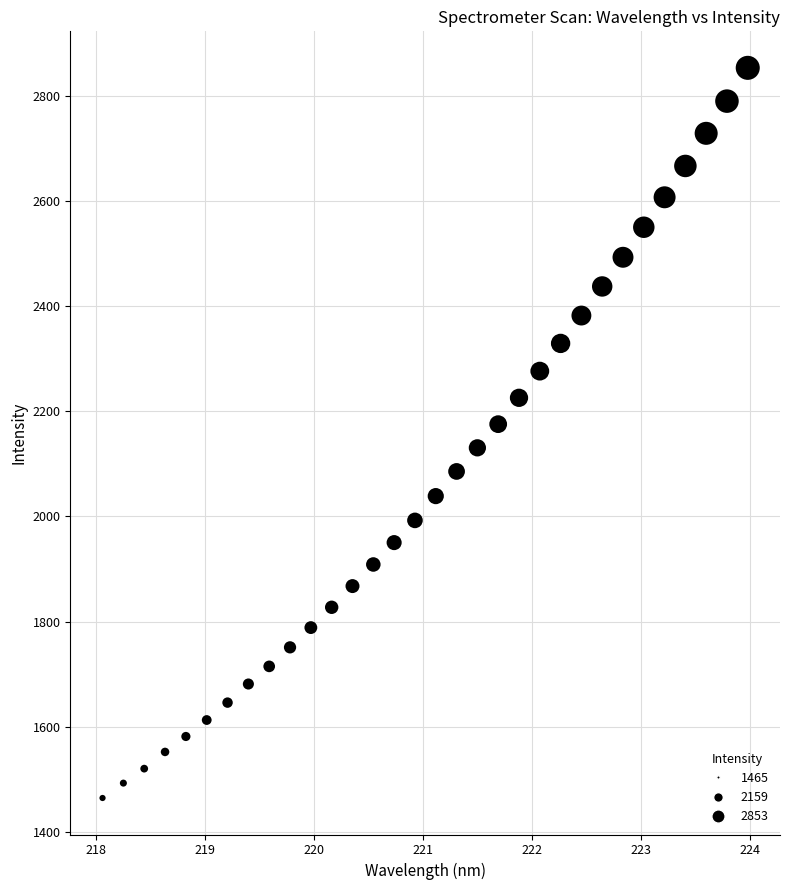

What is the range of Y values (max minus min)?

1388.1